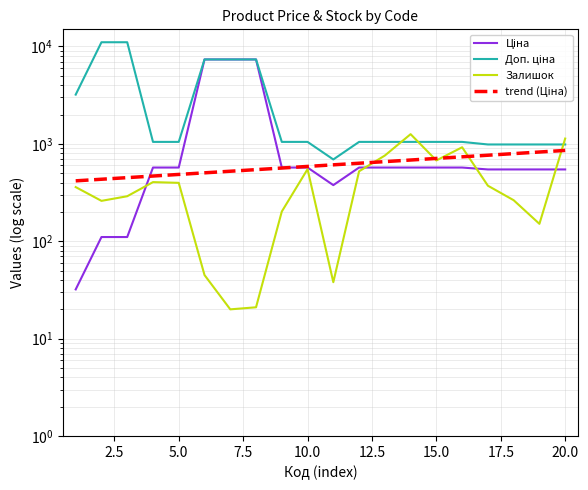

True or false: Доп. ціна and trend (Ціна) cross at least once.

False